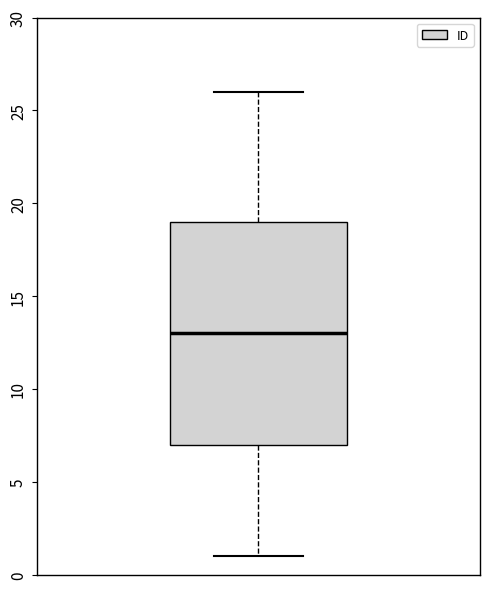

Read this box plot against the y-axis: the position of the median line, the range covered by the box, and the ends of both whiskers. The values are not printed on the chart, so give them approximately, as read against the axis.

median 13, box 7 to 19, whiskers 1 to 26